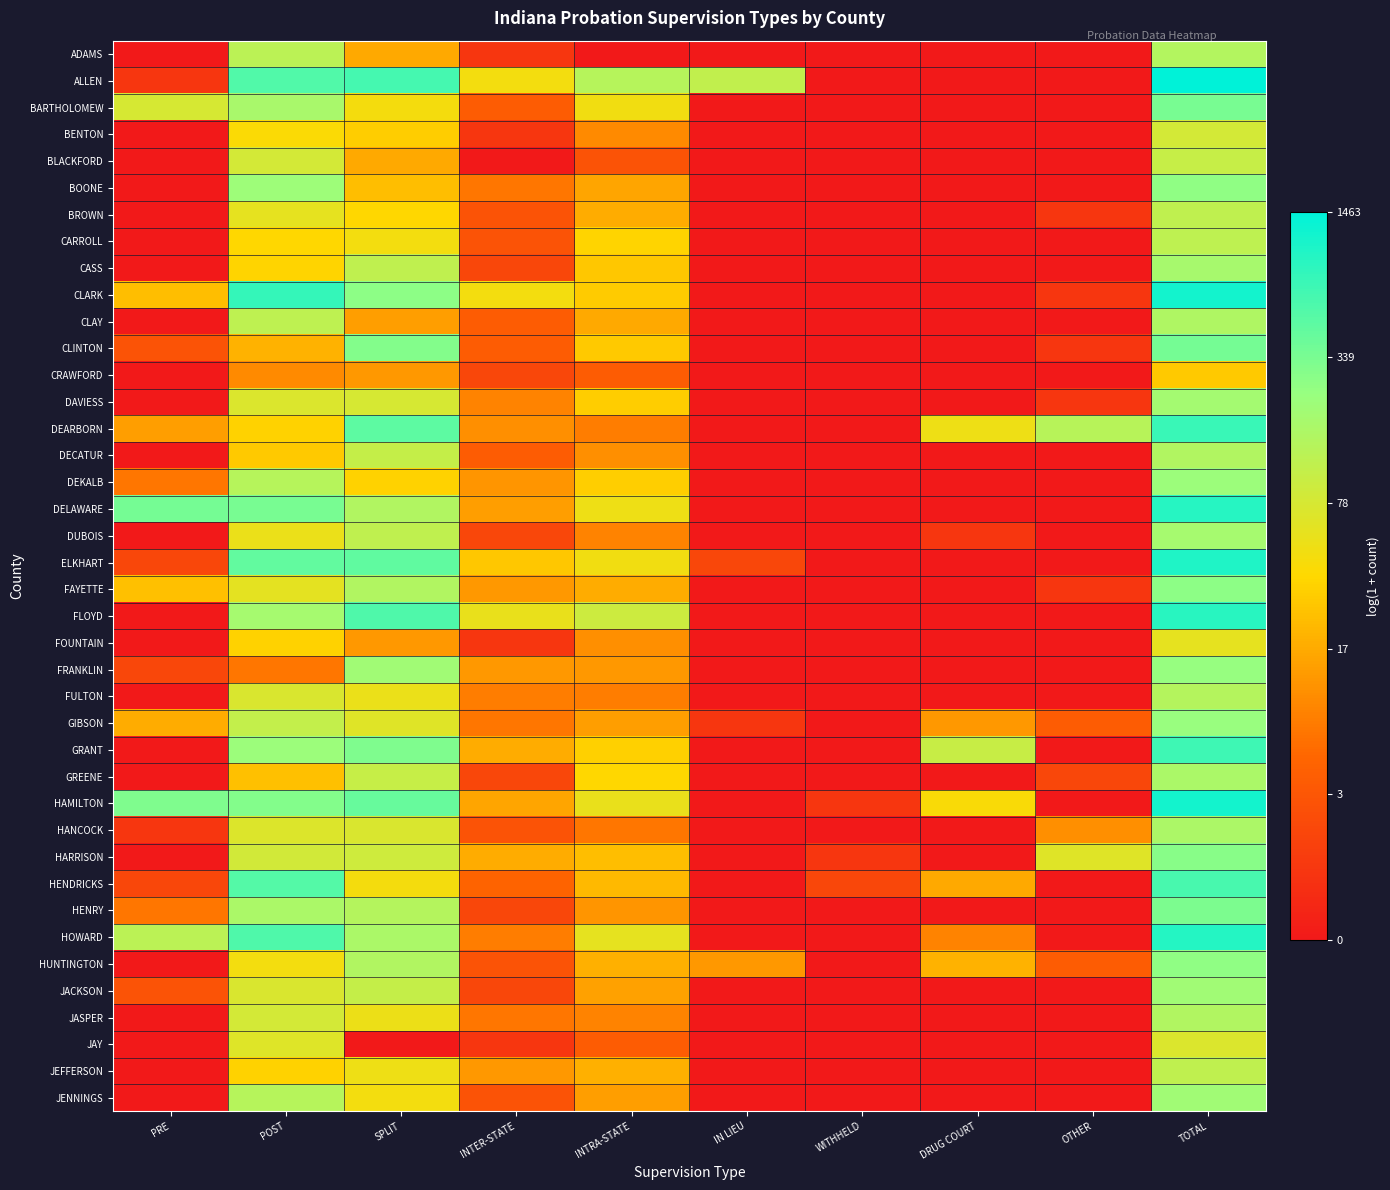

What is the difference between the highest and lowest values at OTHER?

4.9